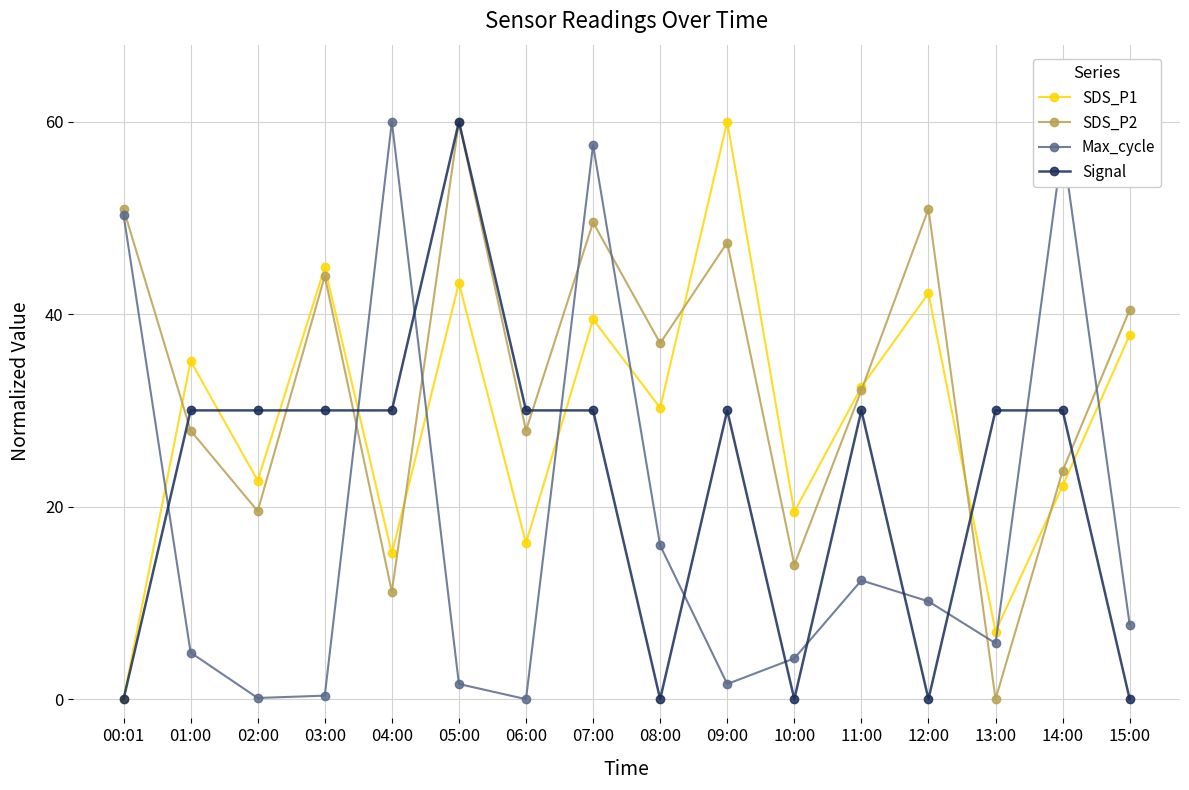

Rank the series by their average value, from highest to lowest.

SDS_P2, SDS_P1, Signal, Max_cycle